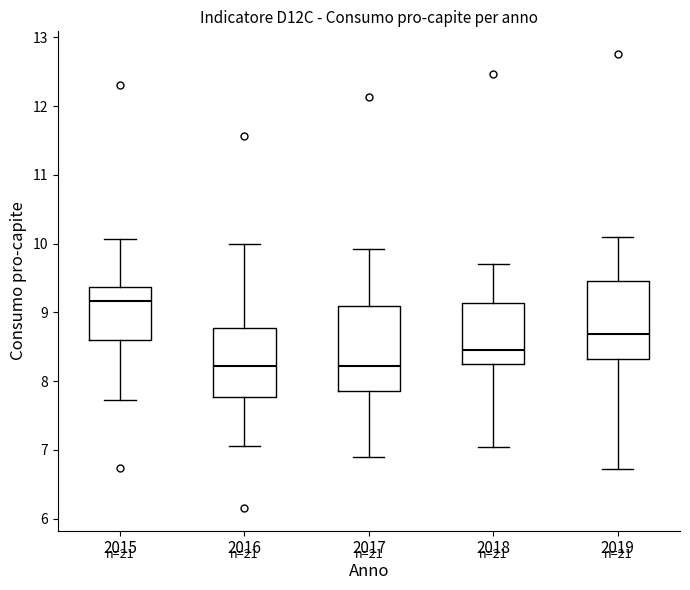

Comparing the boxes themselves (not the whiskers), which one is the tallest?

2017